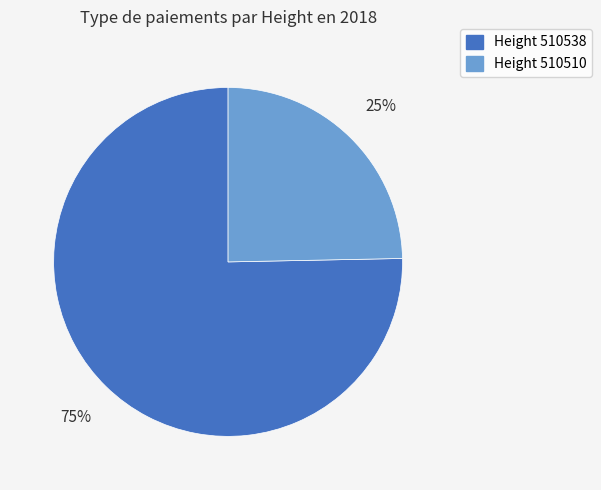

How many slices are in this pie chart?

2